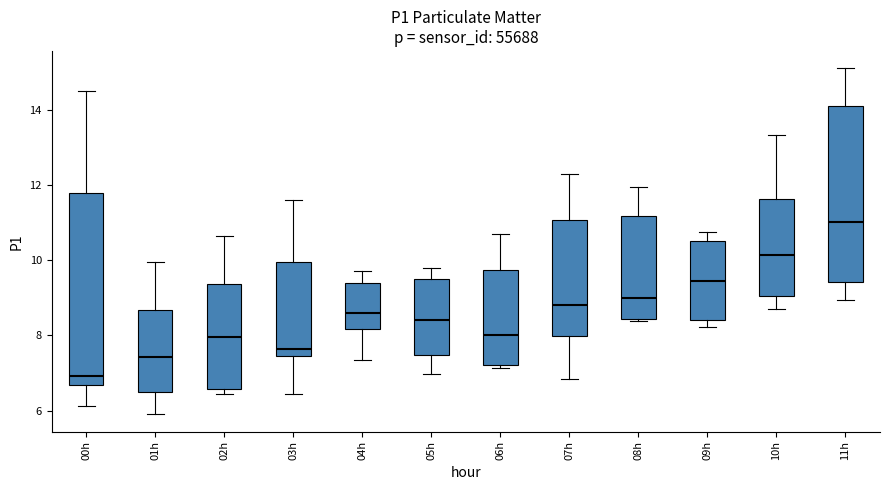

Which box's median line is the lowest?

00h